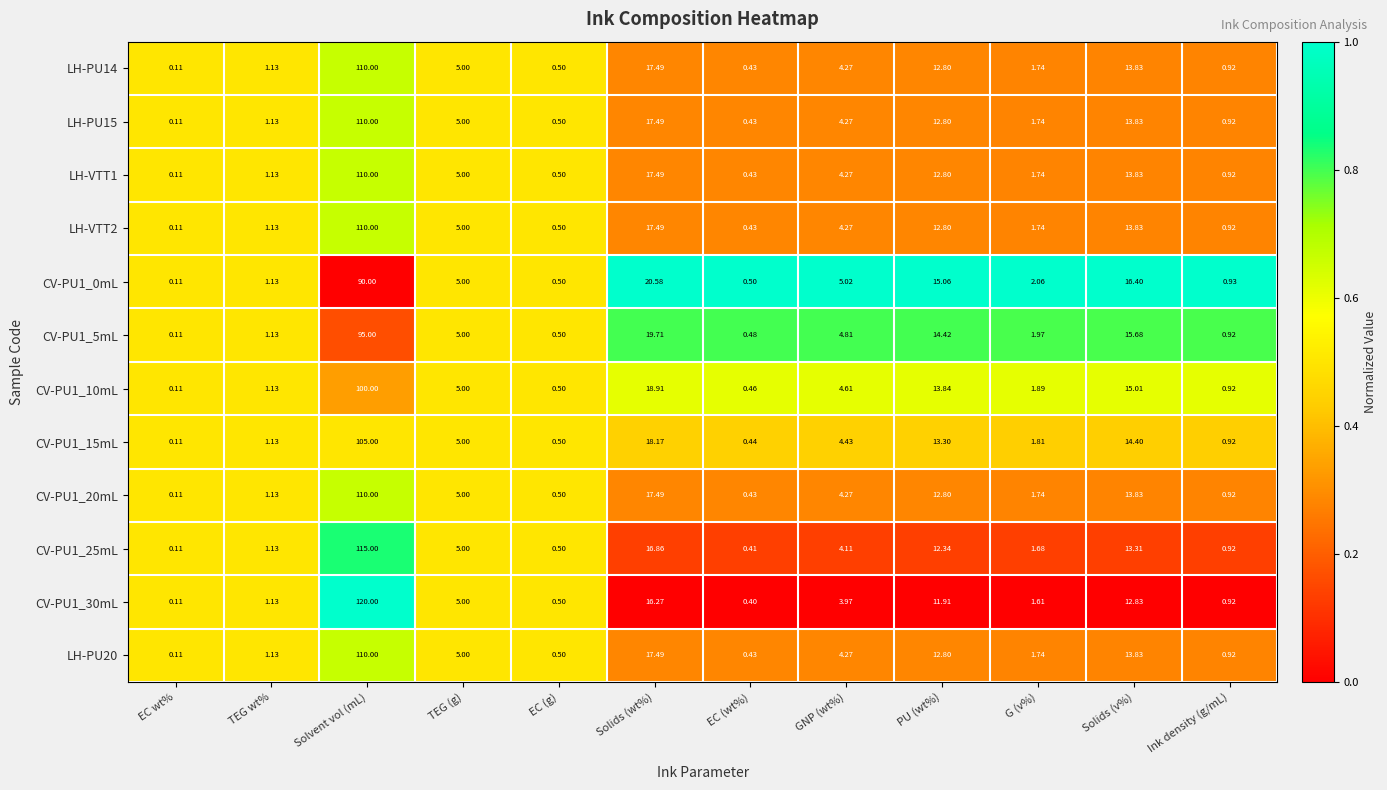

Where is CV-PU1_10mL nearest to the value 50?

Solids (wt%)